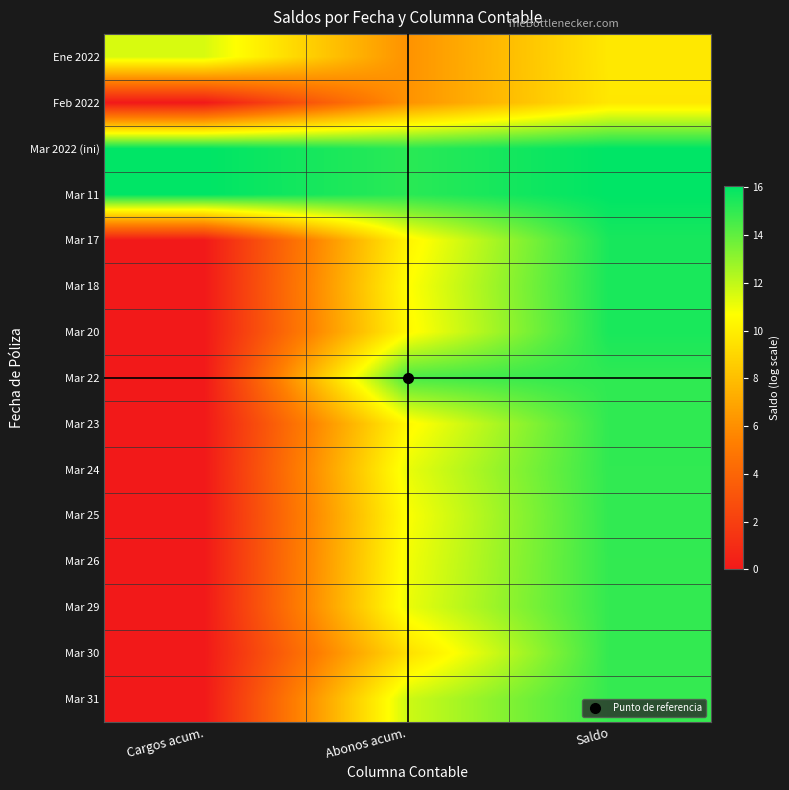

Reading left to right, transcribe all the data shown in this chart.

Ene 2022: Cargos acum.=11.5	Abonos acum.=6.1	Saldo=9.8
Feb 2022: Cargos acum.=0.0	Abonos acum.=6.1	Saldo=9.7
Mar 2022 (ini): Cargos acum.=16.0	Abonos acum.=15.1	Saldo=16.0
Mar 11: Cargos acum.=16.0	Abonos acum.=15.1	Saldo=16.0
Mar 17: Cargos acum.=0.0	Abonos acum.=10.2	Saldo=15.5
Mar 18: Cargos acum.=0.0	Abonos acum.=10.6	Saldo=15.5
Mar 20: Cargos acum.=0.0	Abonos acum.=10.4	Saldo=15.5
Mar 22: Cargos acum.=0.0	Abonos acum.=14.5	Saldo=15.0
Mar 23: Cargos acum.=0.0	Abonos acum.=10.4	Saldo=15.0
Mar 24: Cargos acum.=0.0	Abonos acum.=11.1	Saldo=15.0
Mar 25: Cargos acum.=0.0	Abonos acum.=10.7	Saldo=15.0
Mar 26: Cargos acum.=0.0	Abonos acum.=10.9	Saldo=15.0
Mar 29: Cargos acum.=0.0	Abonos acum.=11.1	Saldo=14.9
Mar 30: Cargos acum.=0.0	Abonos acum.=9.3	Saldo=14.9
Mar 31: Cargos acum.=0.0	Abonos acum.=11.7	Saldo=14.9